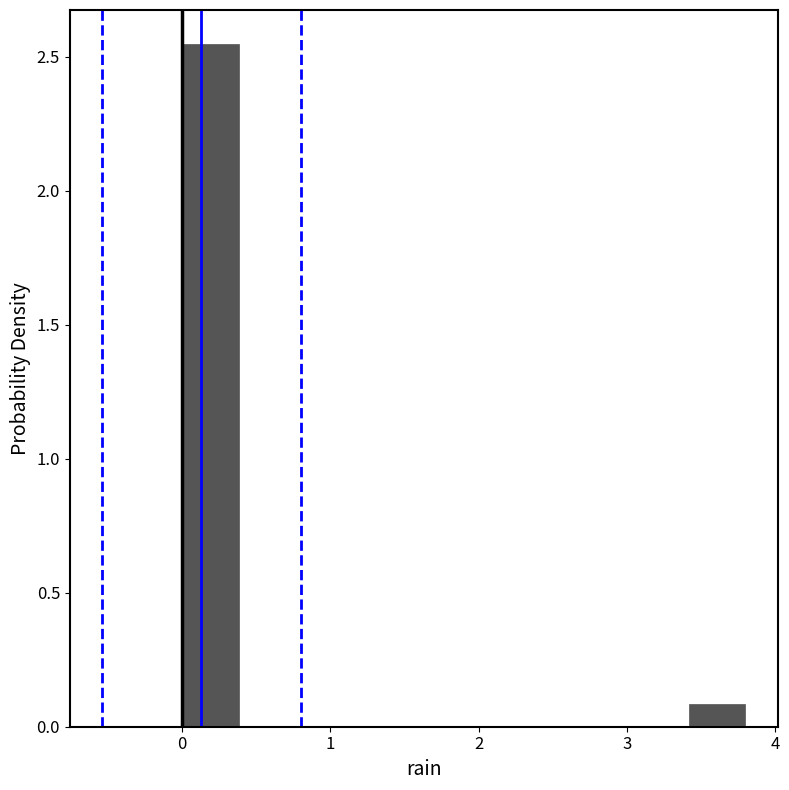

Read against the x-axis, roughly where is the centre of the tallest bar?

0.2